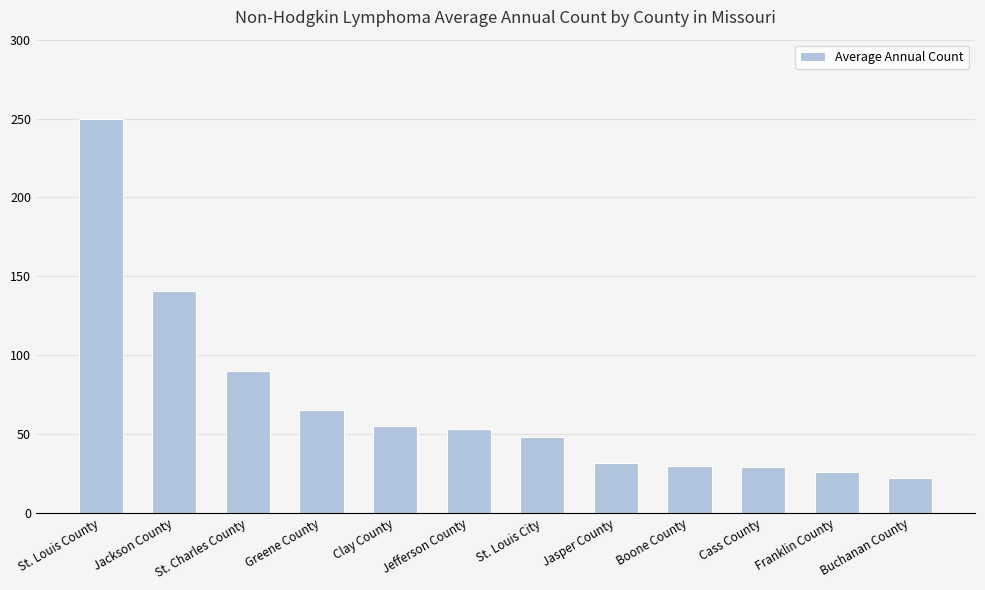

What is the average value?

70